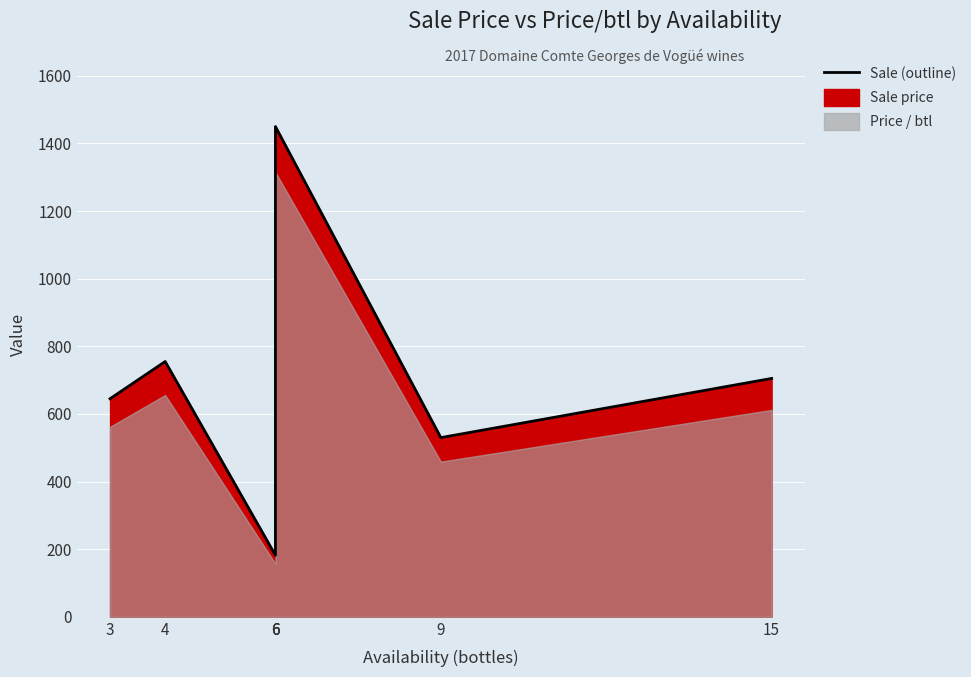

What is the sum of all values?

4529